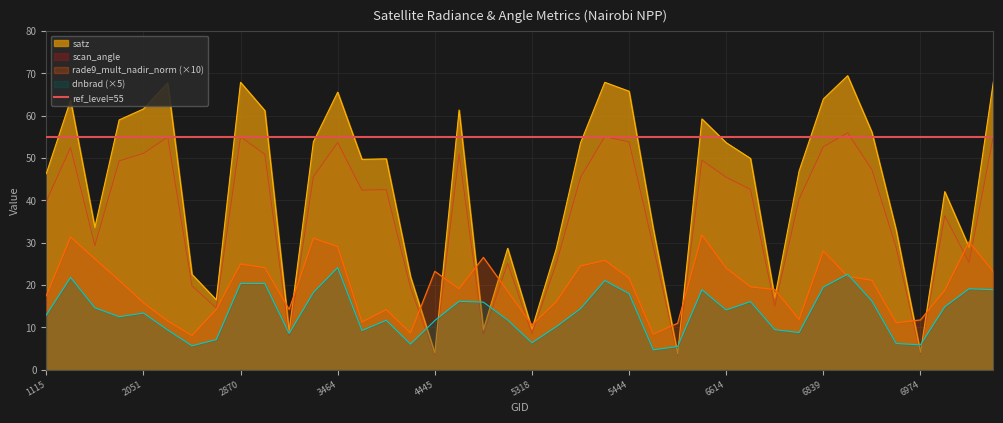

Reading left to right, transcribe all the data shown in this chart.

dnbrad: 12.9	21.8	14.6	12.5	13.4	9.4	5.6	7.1	20.4	20.4	8.6	18.3	24.1	9.3	11.7	6.1	11.6	16.2	16.0	11.8	6.4	10.2	14.4	21.1	18.0	4.7	5.5	18.9	14.1	16.1	9.5	8.8	19.5	22.6	16.2	6.2	5.9	14.9	19.1	18.9
satz: 46.3	63.7	33.6	59.0	61.6	67.8	22.5	16.5	67.9	61.2	9.1	53.8	65.6	49.7	49.8	22.0	4.0	61.4	9.5	28.7	9.6	28.6	53.6	67.9	65.8	33.2	3.8	59.2	53.6	49.9	17.0	46.9	64.0	69.5	56.1	33.0	4.1	42.1	28.9	68.0
rade9_mult_nadir_norm: 17.5	31.3	26.2	21.1	15.8	11.5	8.1	14.2	25.0	24.1	14.2	31.1	29.1	11.3	14.2	8.7	23.2	19.1	26.5	18.6	10.6	16.0	24.5	25.8	21.7	8.4	11.0	31.9	24.0	19.6	18.9	11.9	28.0	22.1	21.1	11.1	11.8	18.8	30.2	23.2
scan_angle: 39.8	52.5	29.3	49.3	51.1	55.0	19.8	14.6	55.0	50.9	8.0	45.6	53.7	42.4	42.5	19.3	3.5	51.0	8.4	25.1	8.5	25.0	45.4	55.1	53.8	29.0	3.4	49.5	45.4	42.6	15.0	40.3	52.7	56.0	47.3	28.8	3.6	36.4	25.3	55.1